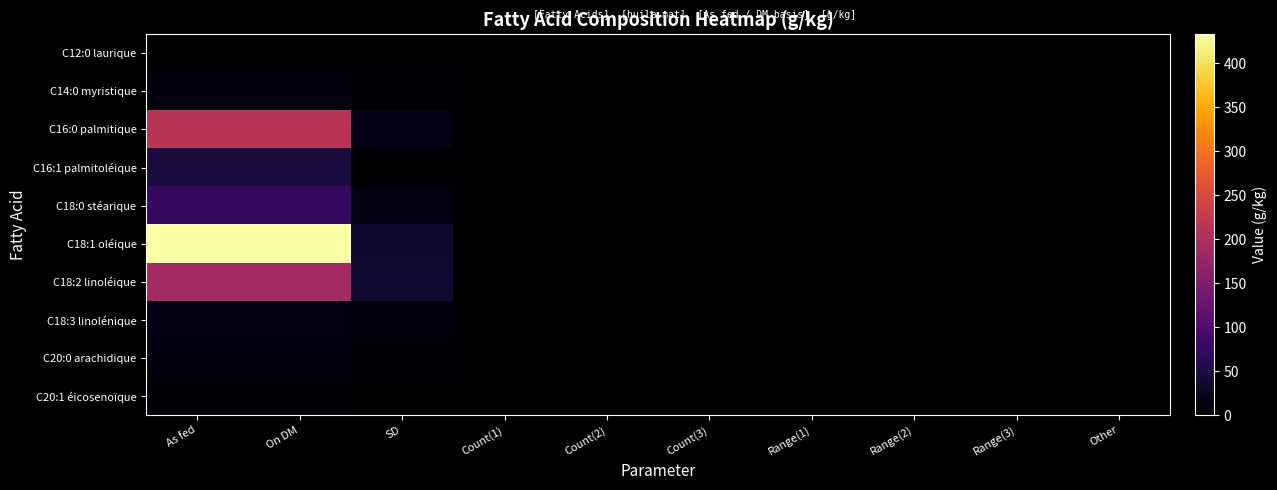

Which has a higher value, Count(2) or Other?

Count(2)